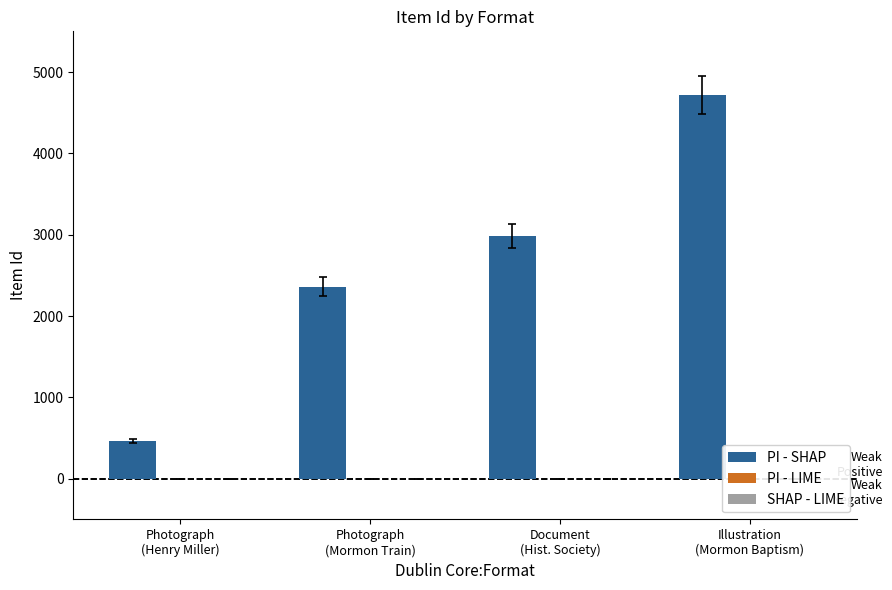

At which category does the chart reach its peak across all series?

Illustration
(Mormon Baptism)